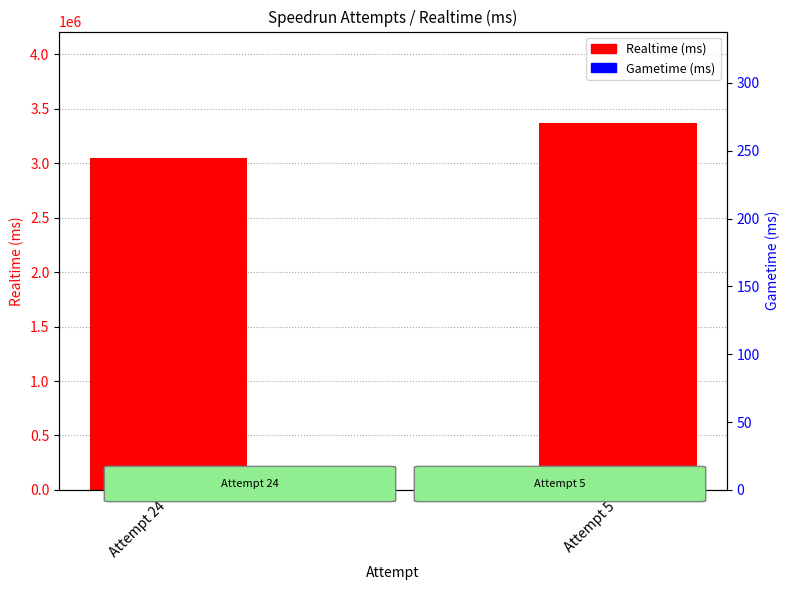

What are all the series names shown in the legend?

Realtime (ms), Gametime (ms)